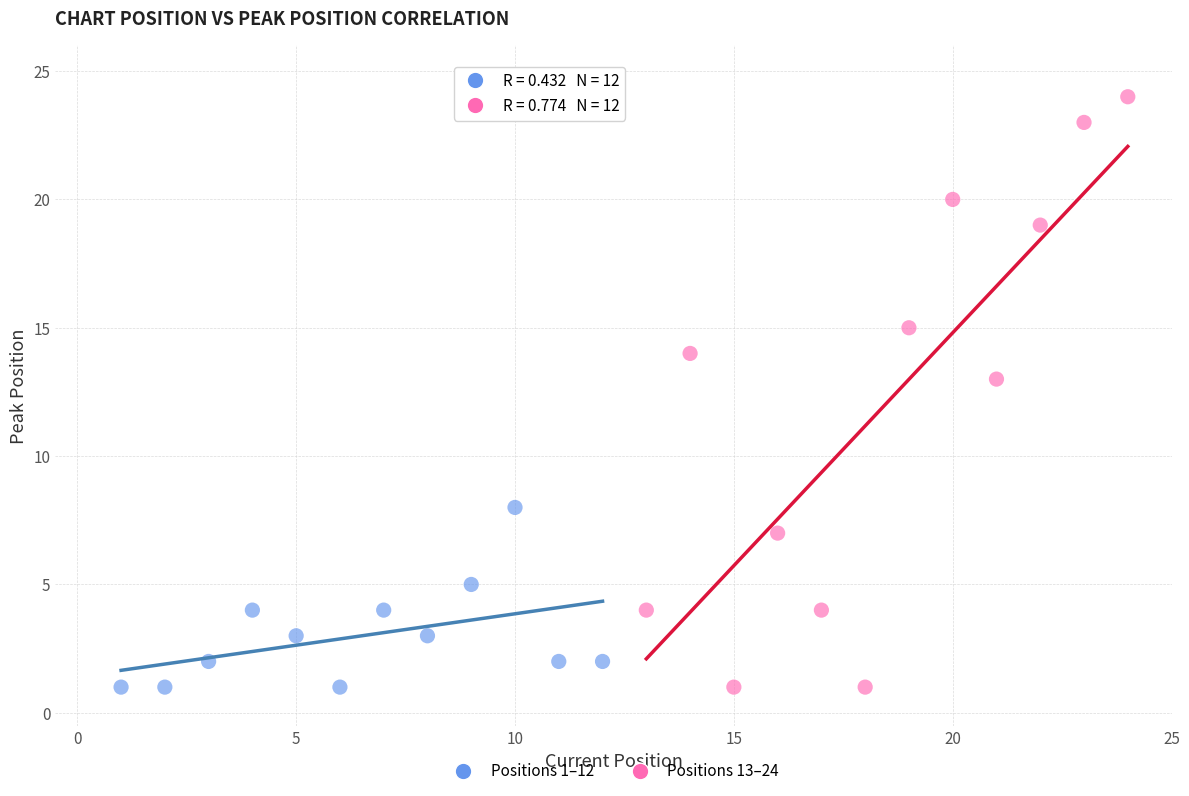

Which series has the widest spread of Y values?

Positions 13–24